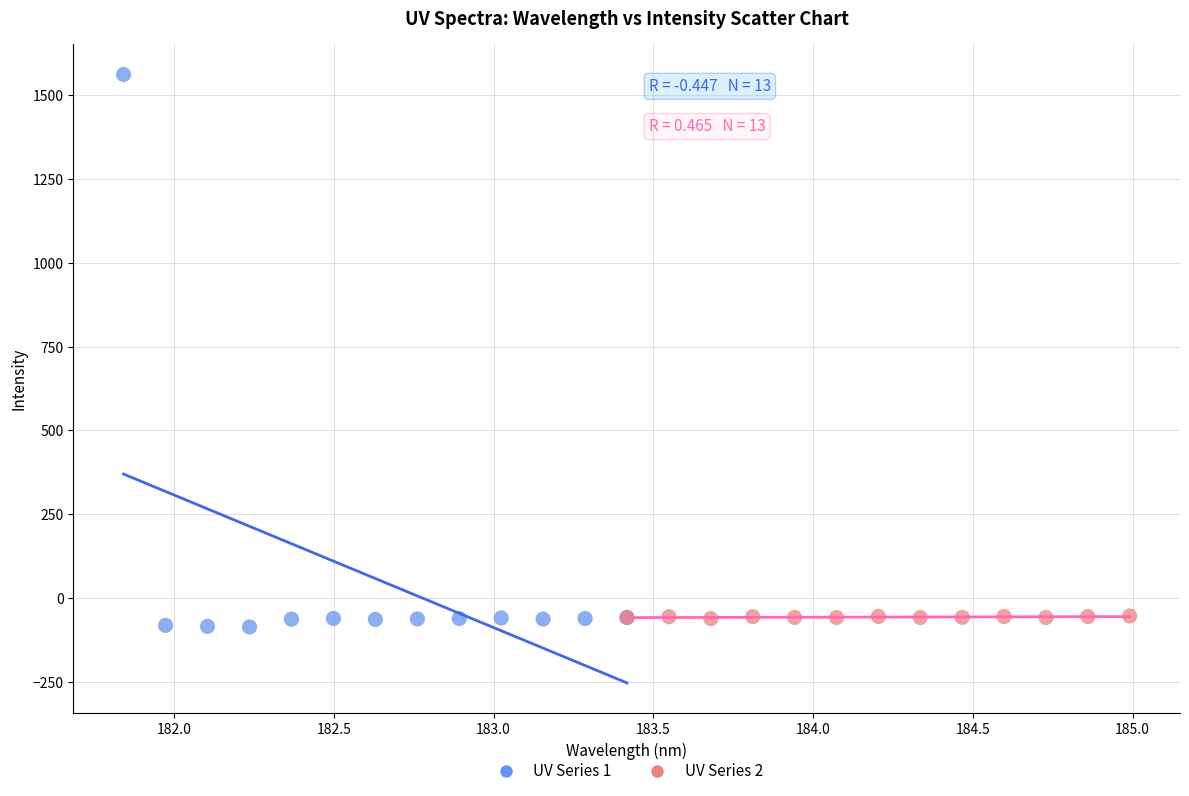

Which series contains the highest Y value?

UV Series 1